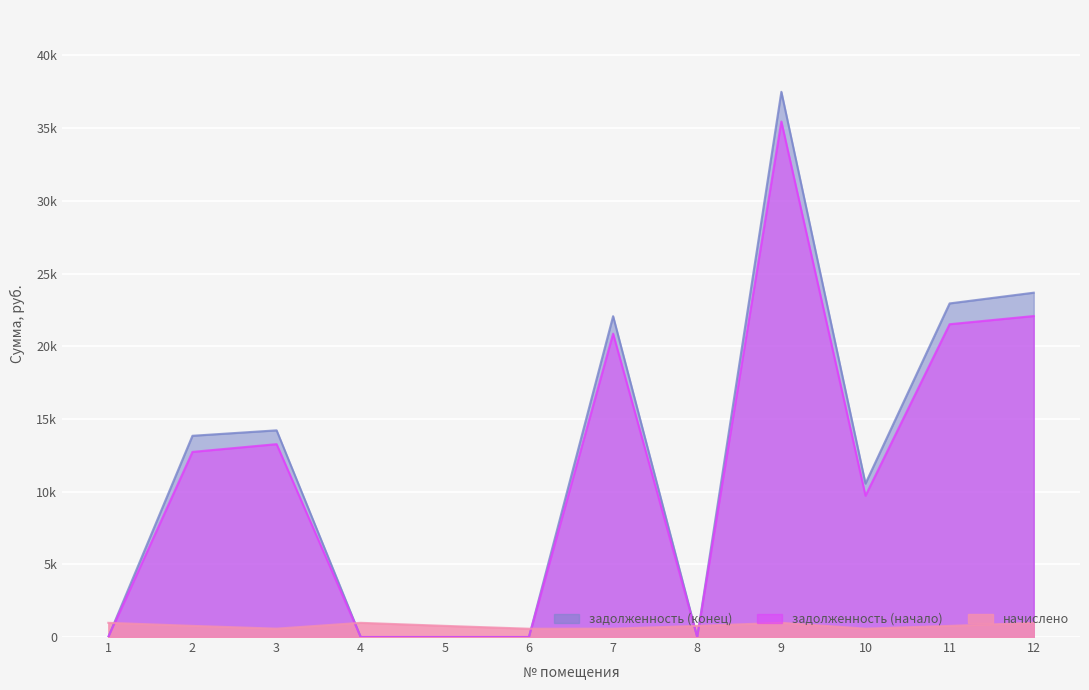

How many values in the задолженность (конец) series are below 13841?

6